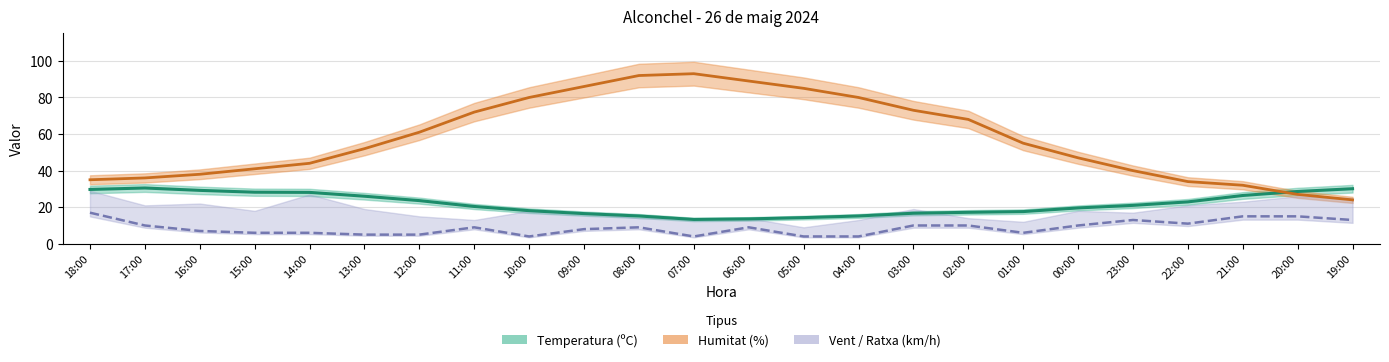

Rank the series by their average value, from highest to lowest.

Humitat (%), Temperatura (C), Velocitat vent (km/h)